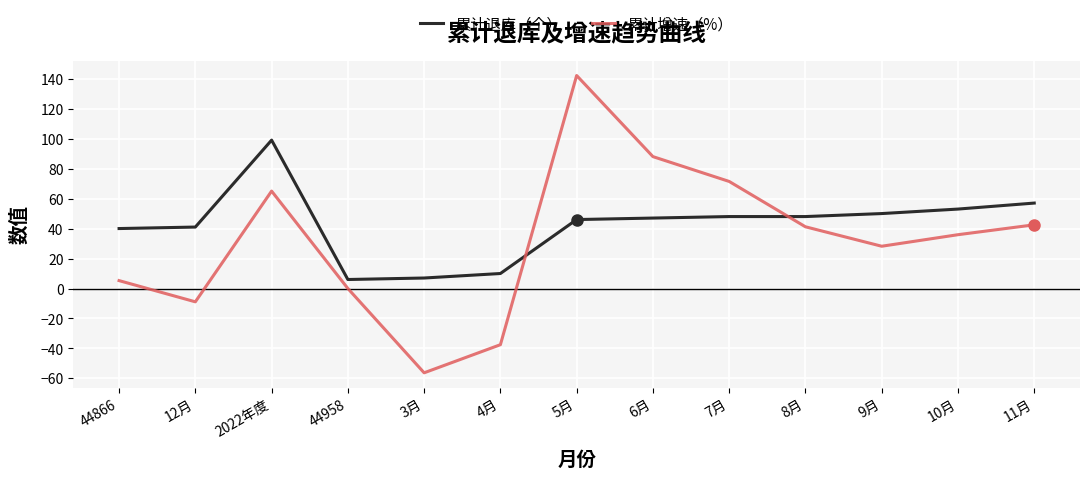

True or false: 累计退库（个） and 累计增速（%） intersect in this chart.

True